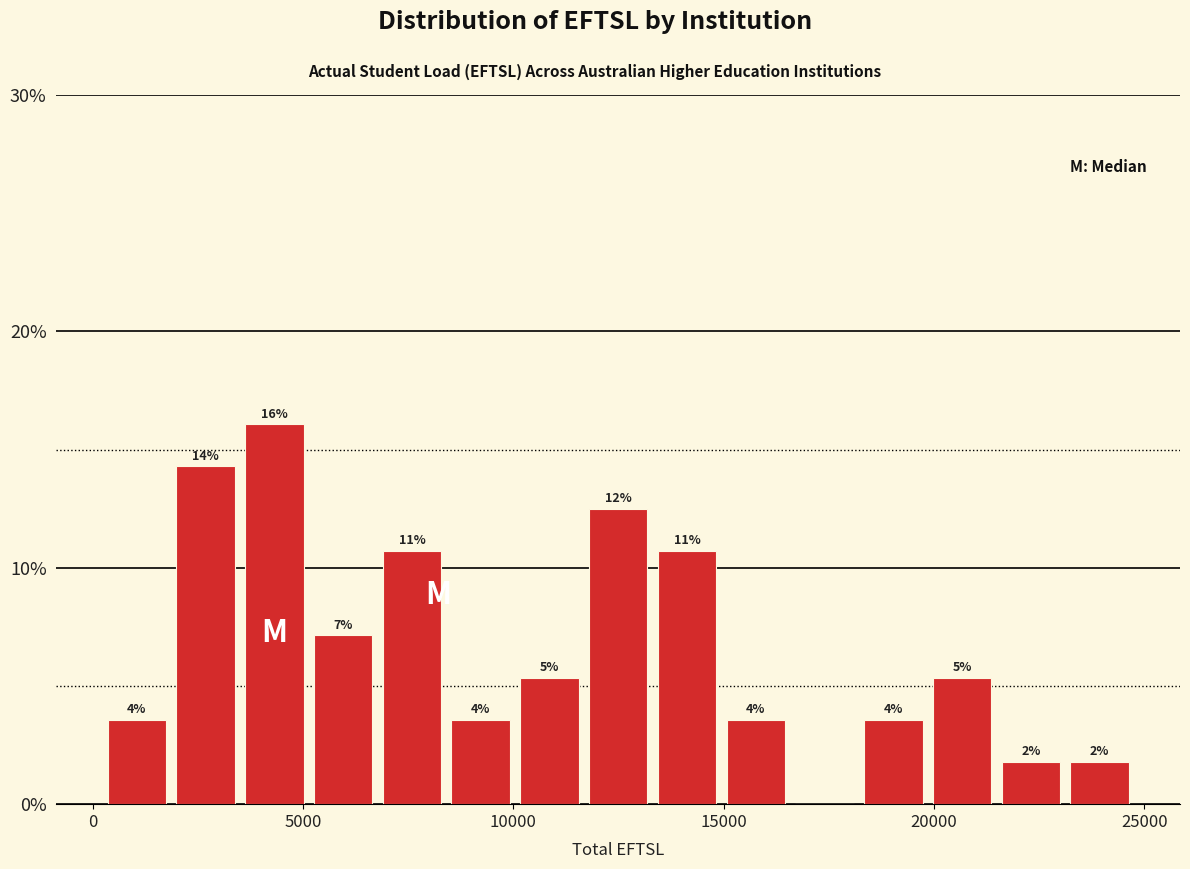

Read against the x-axis, roughly where is the centre of the tallest bar?

4500